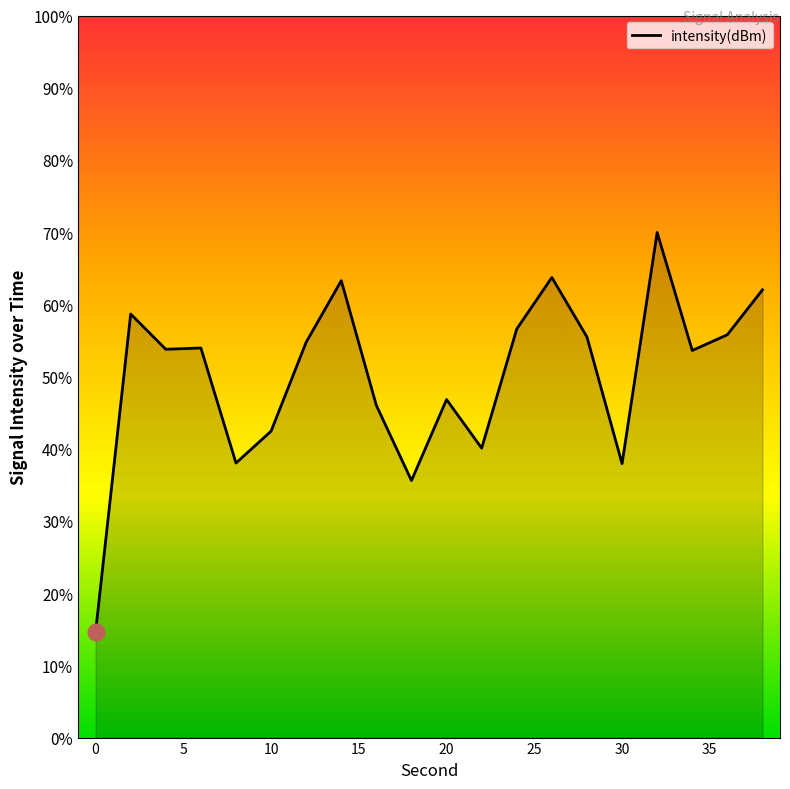

How many data points does each series have?

20